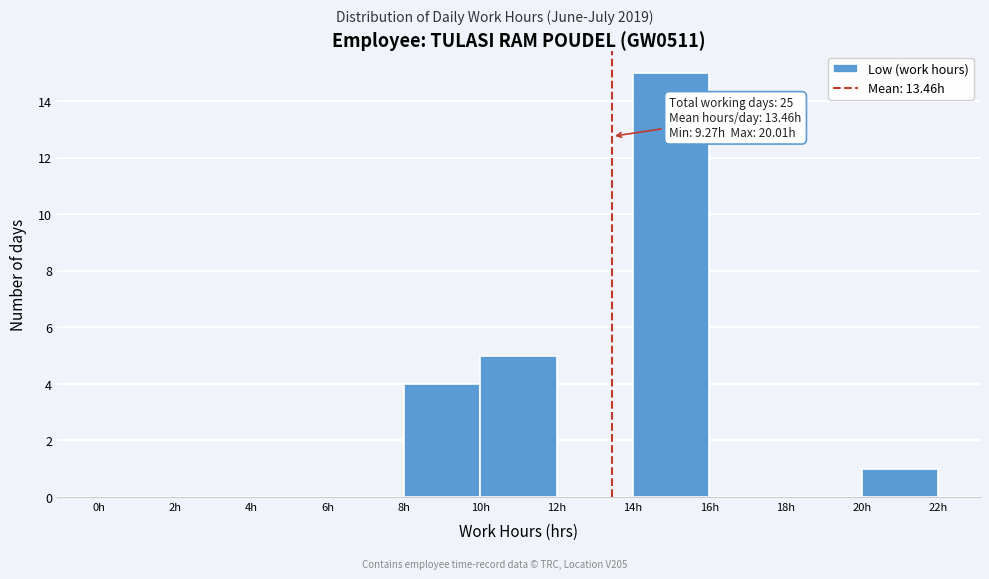

Which range on the x-axis has the tallest bar?

14 to 16